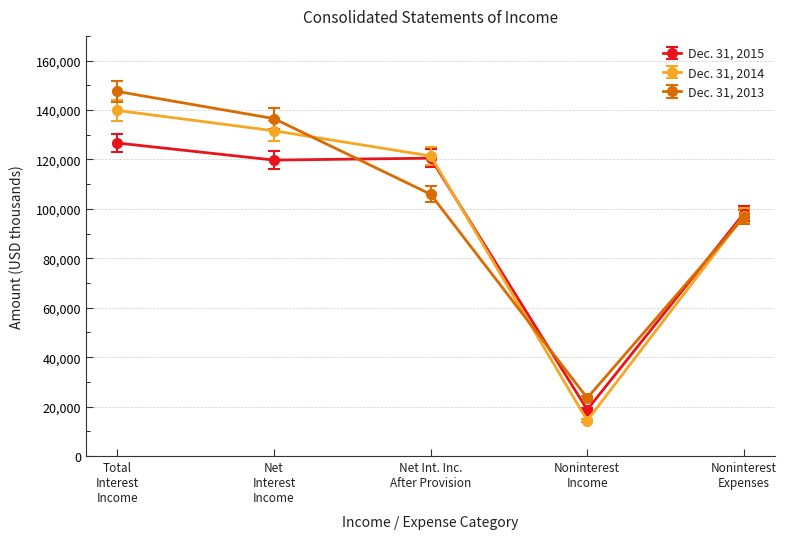

List the series in order of their peak value, highest first.

Dec. 31, 2013, Dec. 31, 2014, Dec. 31, 2015